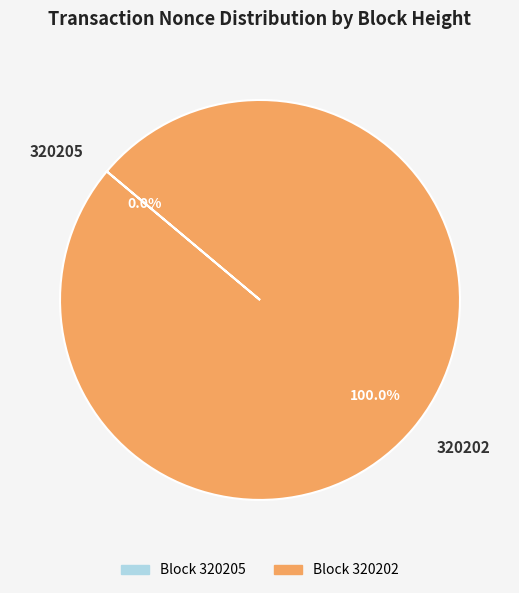

Is 320205 the majority of the pie?

No